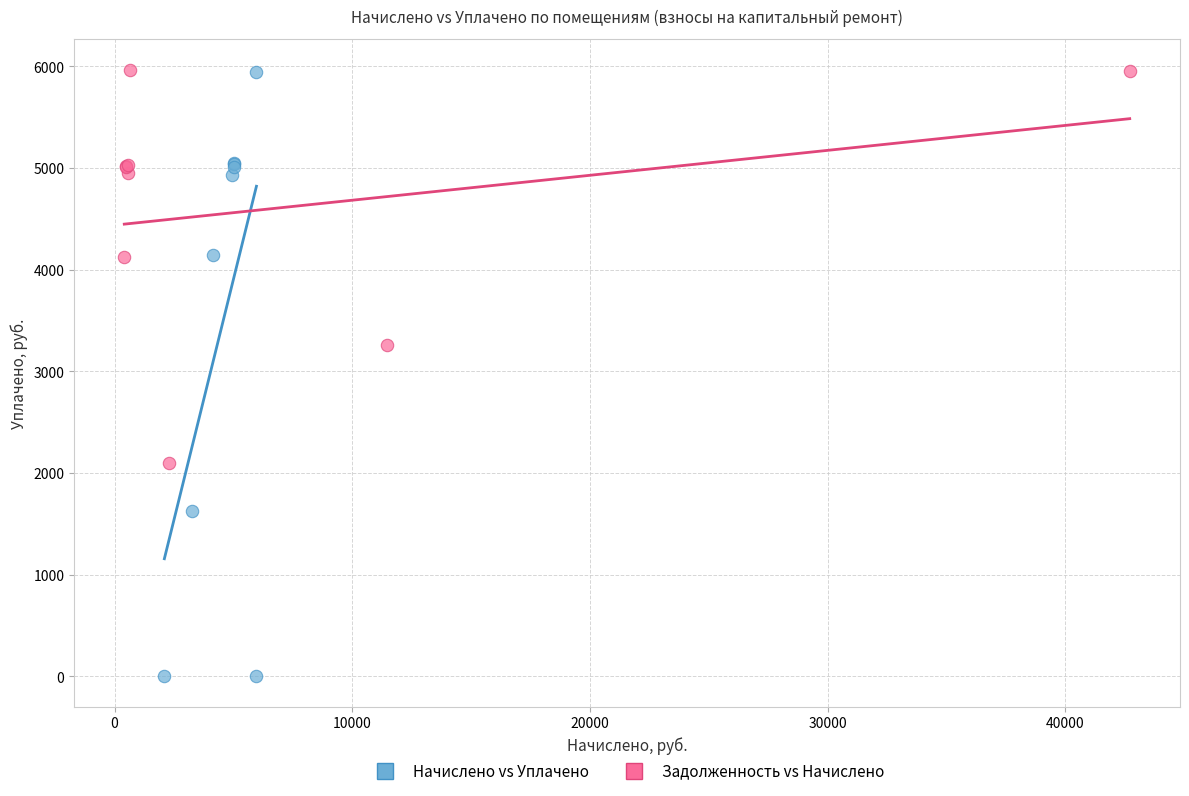

Which series reaches the minimum Y coordinate?

Начислено vs Уплачено